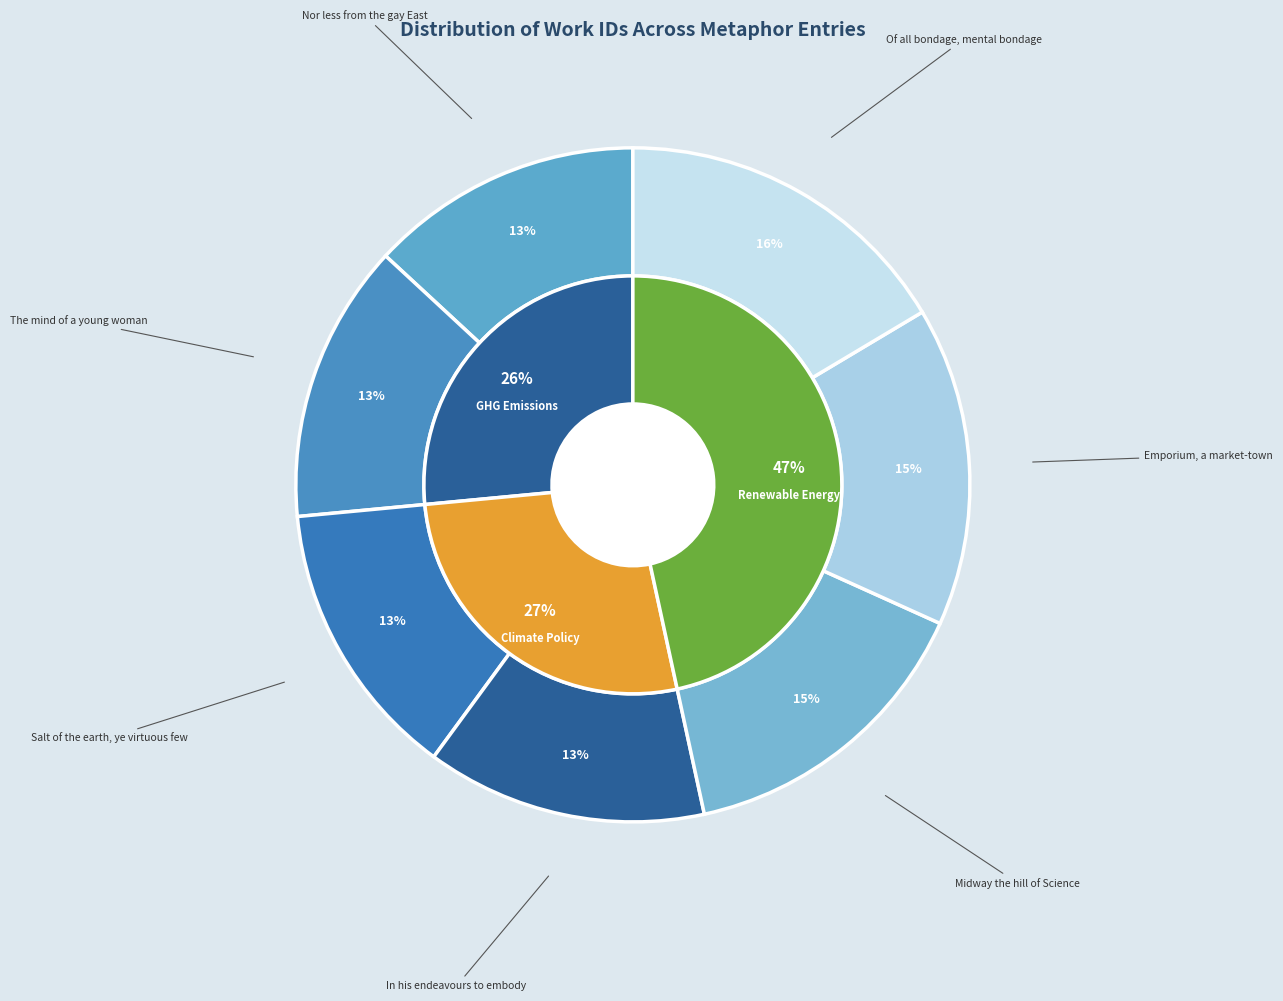

Rank the categories by value from highest to lowest.

Of all bondage, mental bondage, Emporium, a market-town, Midway the hill of Science, In his endeavours to embody, Salt of the earth, ye virtuous few, The mind of a young woman, Nor less from the gay East